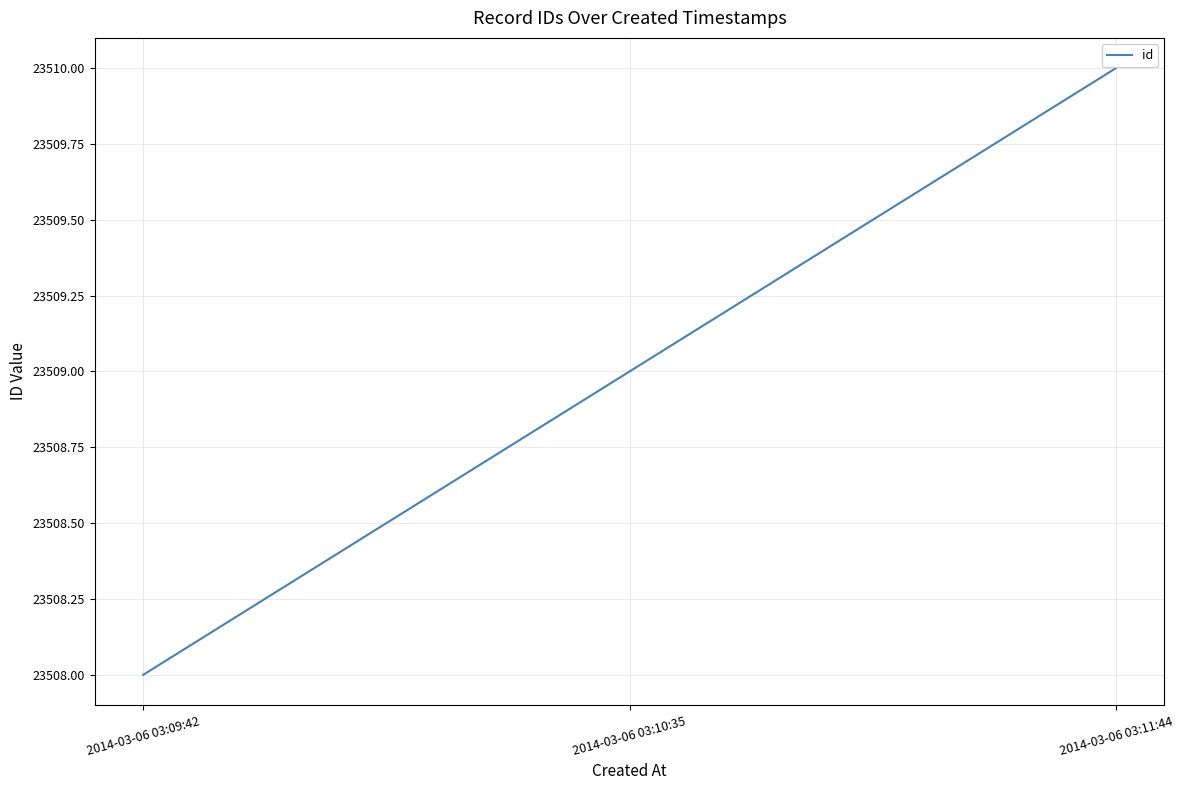

How many values are between 23508 and 23510?

3